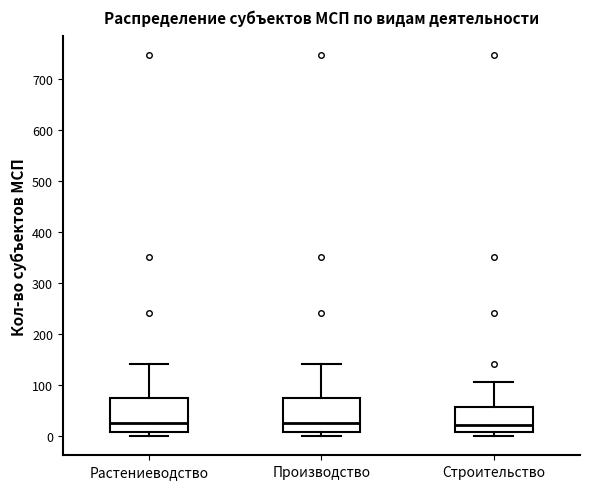

Reading left to right, transcribe this box plot: for each box, give where its median line is, the range the box spans, and where its two whiskers end, as read against the y-axis. The values are not printed on the chart, so give them approximately, as read against the axis.

Растениеводство: median 30, box 10 to 80, whiskers 0 to 140
Производство: median 30, box 10 to 80, whiskers 0 to 140
Строительство: median 20, box 10 to 60, whiskers 0 to 110